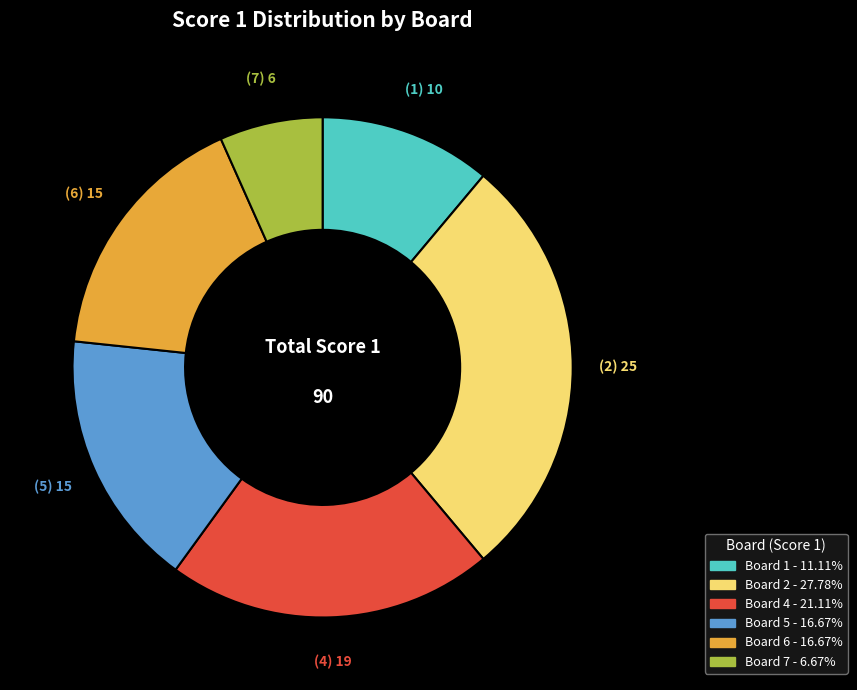

Does any single category account for the majority?

No